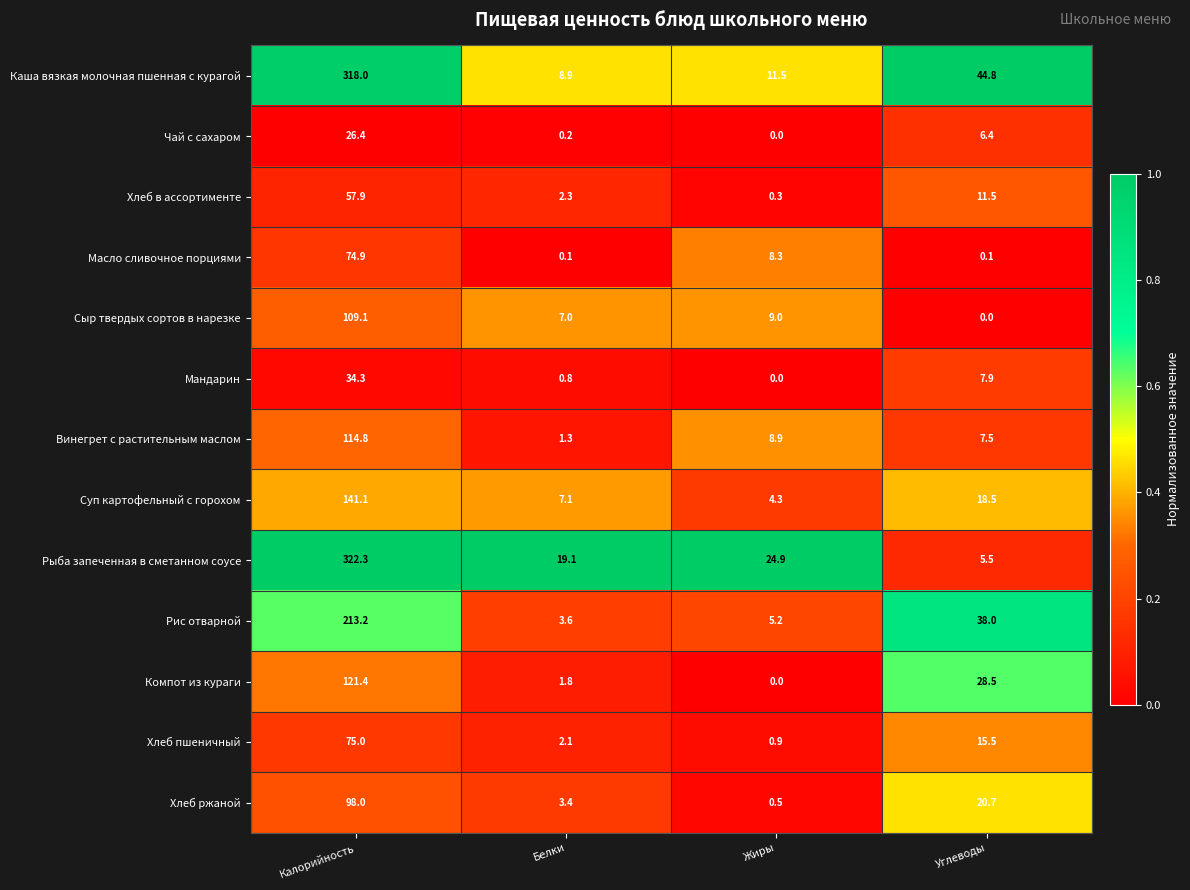

Which series has the largest total across all categories?

Каша вязкая молочная пшенная с курагой